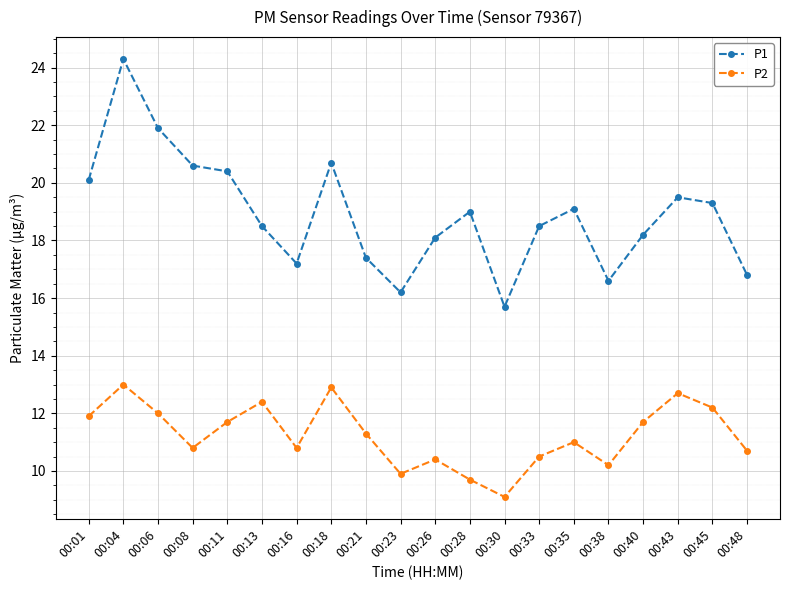

Reading left to right, list all the values displayed in this chart.

P1: 20.1	24.3	21.9	20.6	20.4	18.5	17.2	20.7	17.4	16.2	18.1	19.0	15.7	18.5	19.1	16.6	18.2	19.5	19.3	16.8
P2: 11.9	13.0	12.0	10.8	11.7	12.4	10.8	12.9	11.3	9.9	10.4	9.7	9.1	10.5	11.0	10.2	11.7	12.7	12.2	10.7